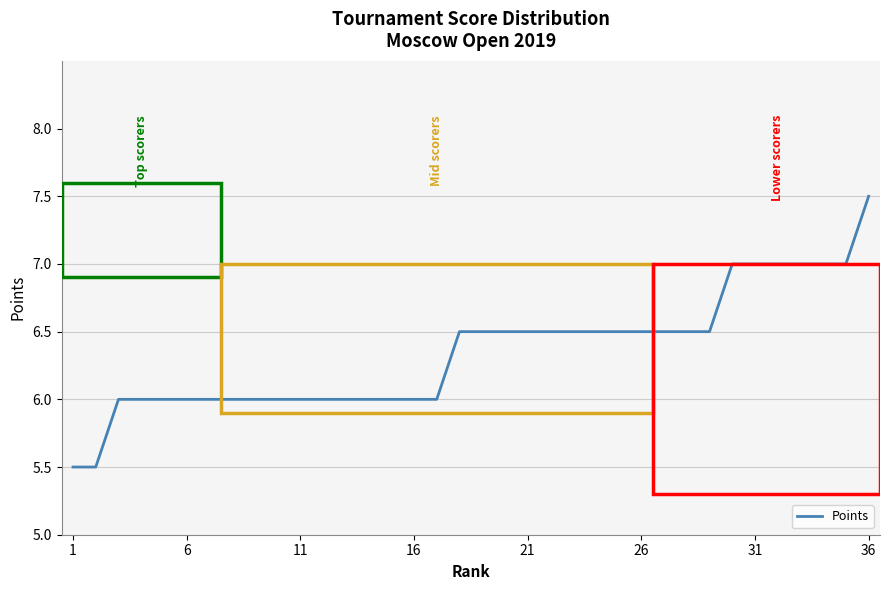

What is the difference between the maximum and minimum values?

2.0